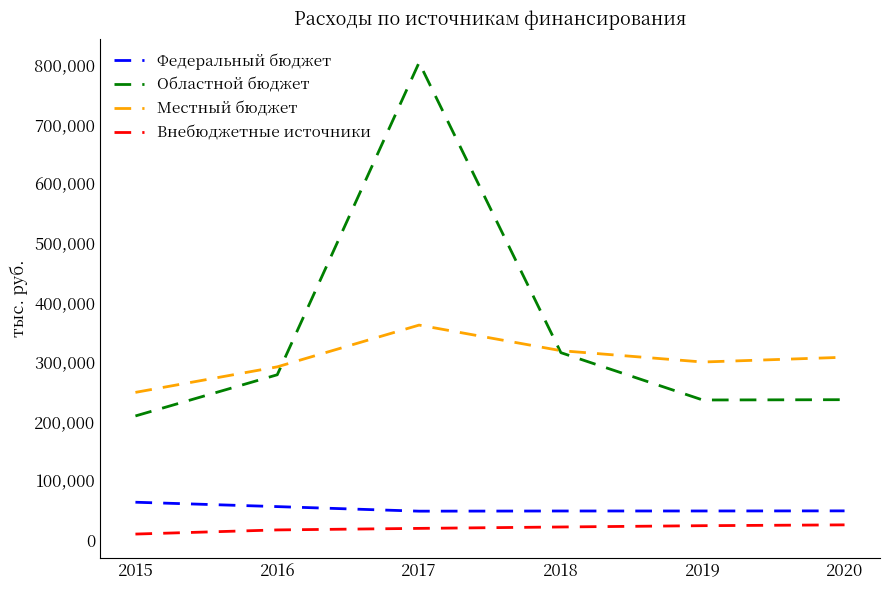

Is it true that Областной бюджет equals 803434.9 at 2017?

True